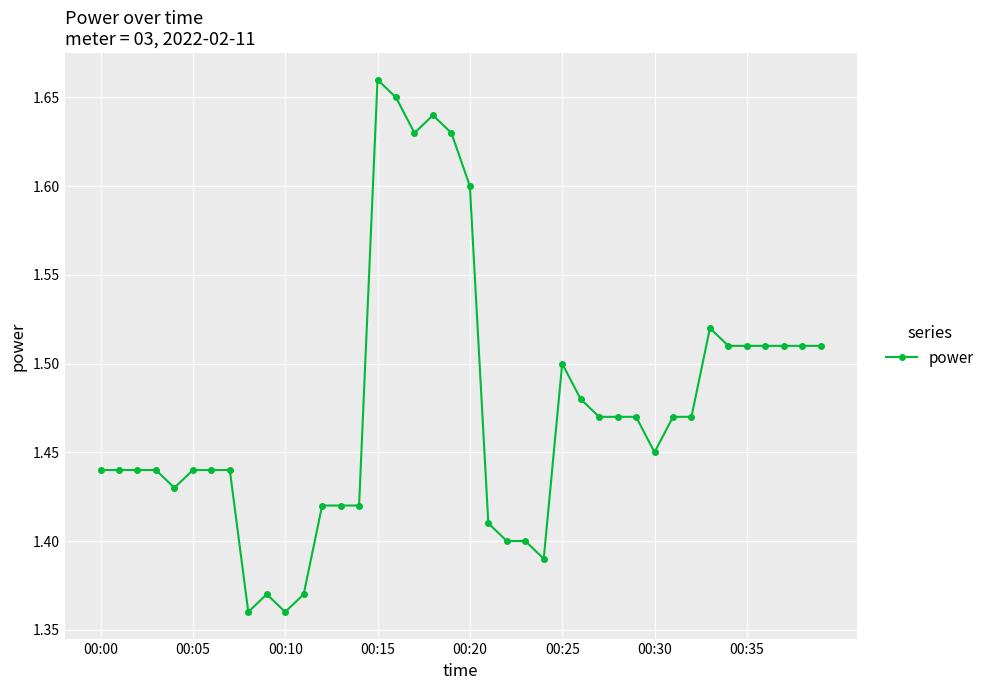

What is the sum of all values?

59.0